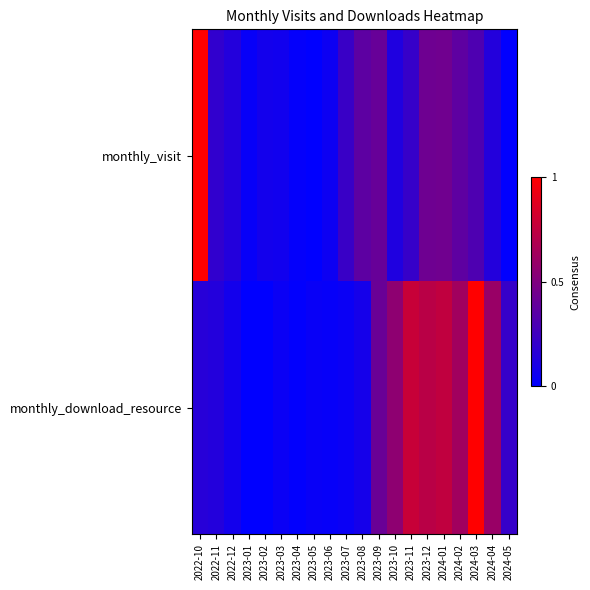

Which has a higher value, 2022-11 or 2023-02?

2022-11